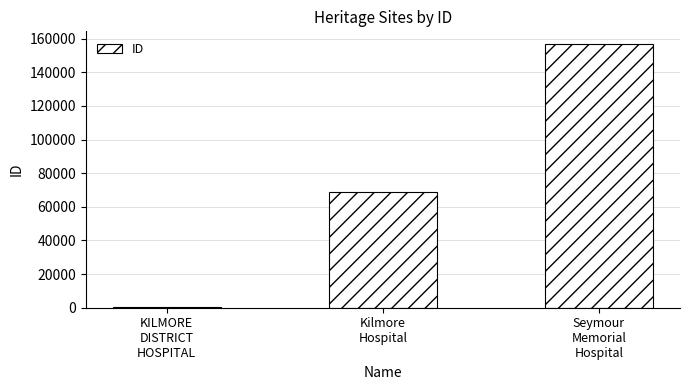

What is the smallest value displayed?

629